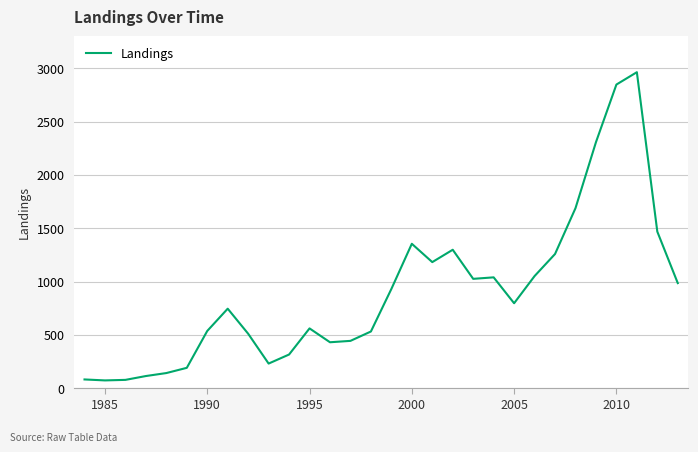

What is the smallest value displayed?

72